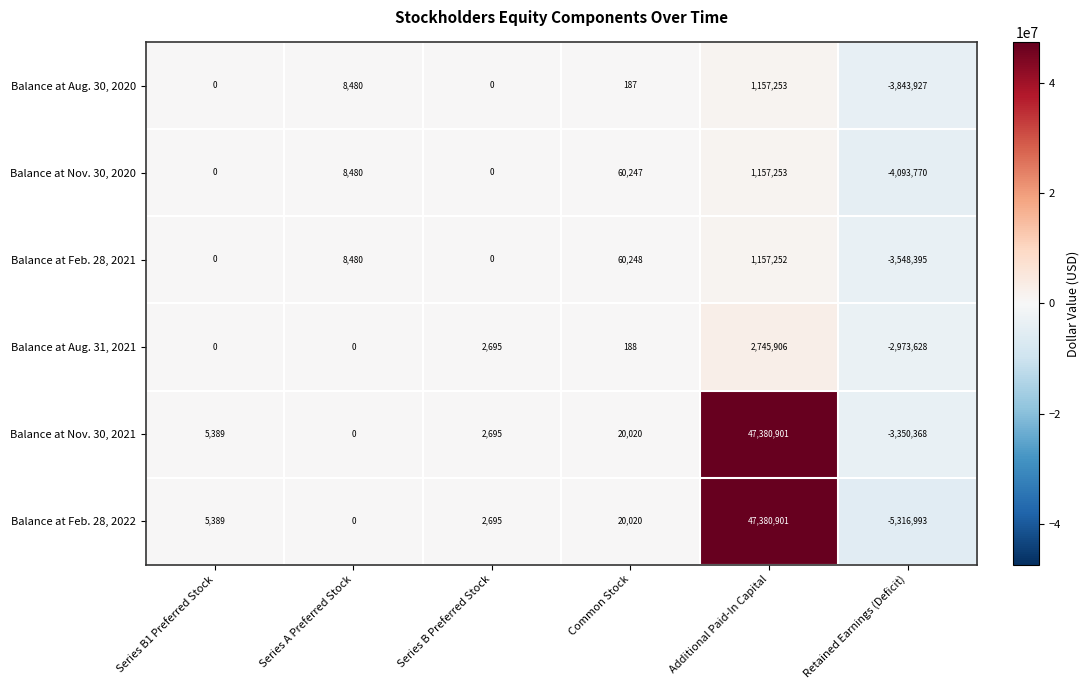

How many values in the Balance at Nov. 30, 2020 series are below 8480?

3